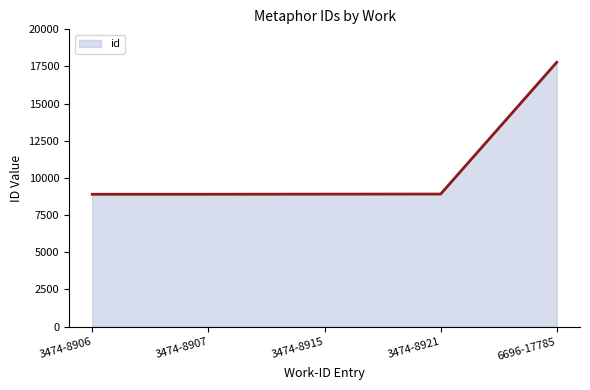

What is the difference between the maximum and minimum values?

8879